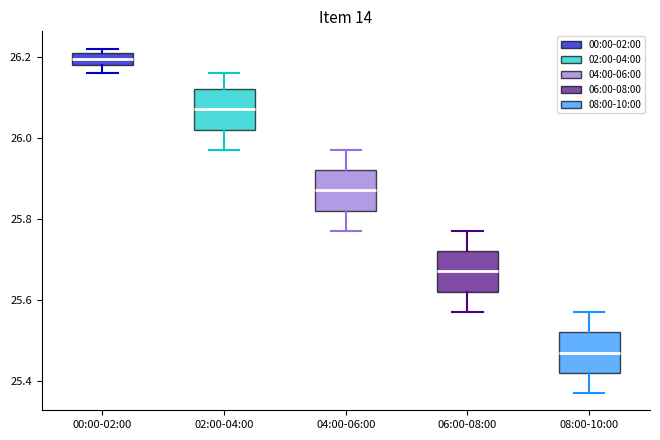

Reading left to right, read every box against the y-axis: the position of its median line, the range the box covers, and the ends of its whiskers. The values are not printed on the chart, so give them approximately, as read against the axis.

00:00-02:00: median 26.20, box 26.18 to 26.22, whiskers 26.16 to 26.22 (just above the box's upper edge)
02:00-04:00: median 26.08, box 26.02 to 26.12, whiskers 25.98 to 26.16
04:00-06:00: median 25.88, box 25.82 to 25.92, whiskers 25.78 to 25.98
06:00-08:00: median 25.68, box 25.62 to 25.72, whiskers 25.58 to 25.78
08:00-10:00: median 25.48, box 25.42 to 25.52, whiskers 25.38 to 25.58